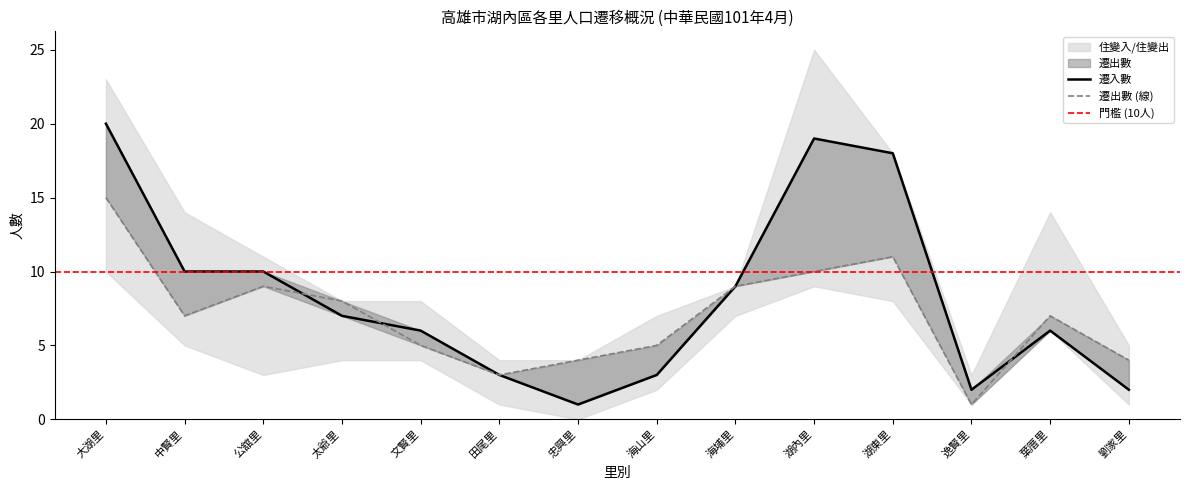

Where is the first local maximum for 遷入數?

湖內里